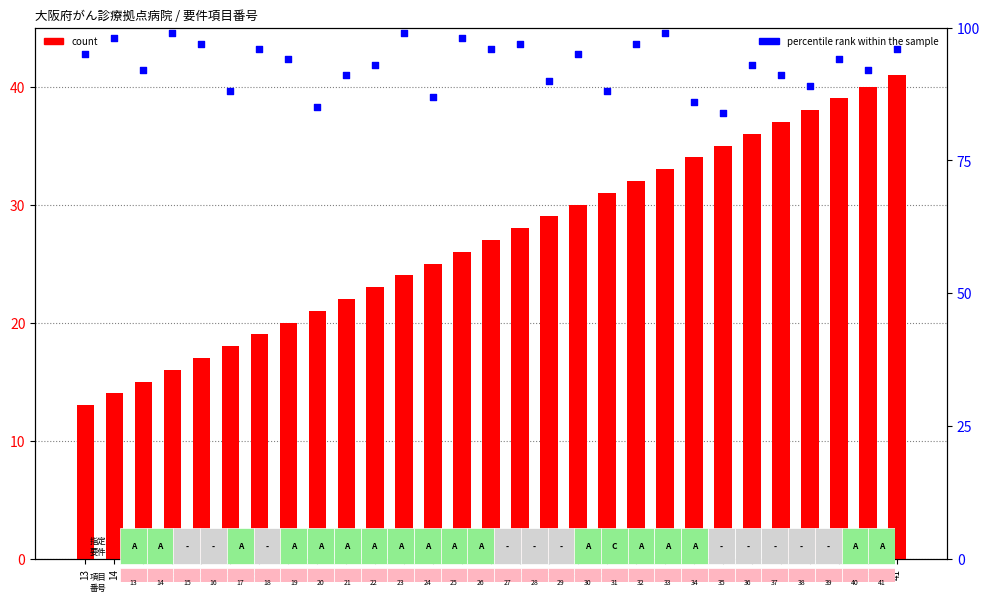

Which series has the largest Y range (max minus min)?

count